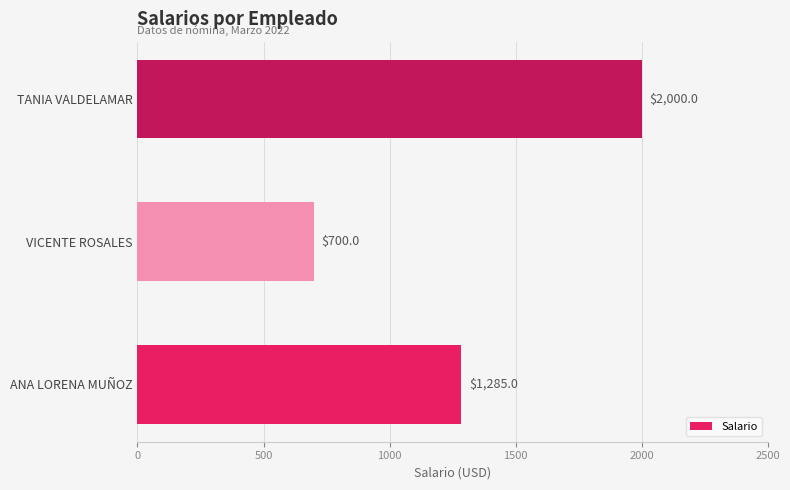

True or false: the data shows 431 at ANA LORENA MUÑOZ.

False